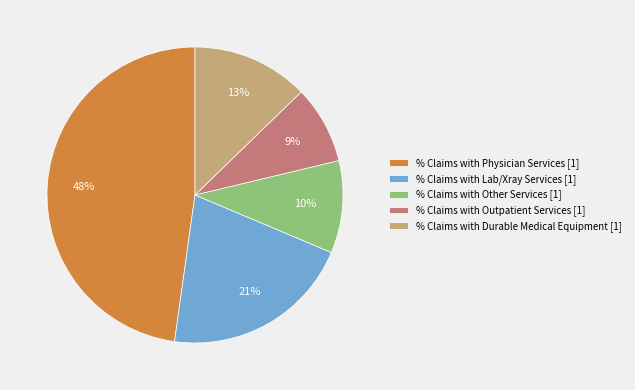

True or false: % Claims with Durable Medical Equipment accounts for 1% of the total.

False